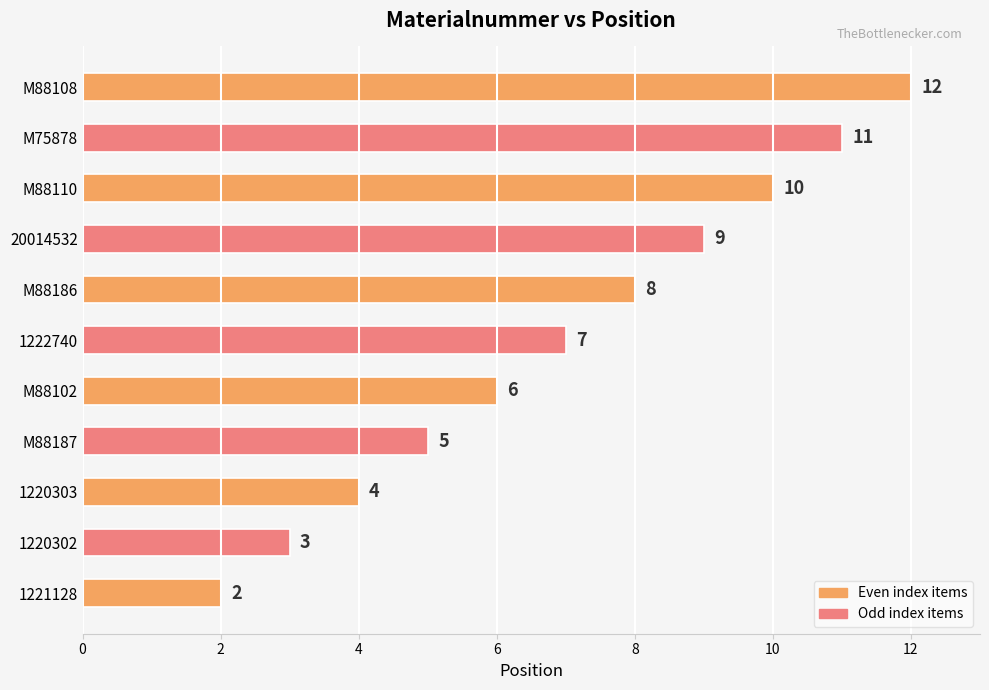

List the labels in order of value, largest first.

M88108, M75878, M88110, 20014532, M88186, 1222740, M88102, M88187, 1220303, 1220302, 1221128